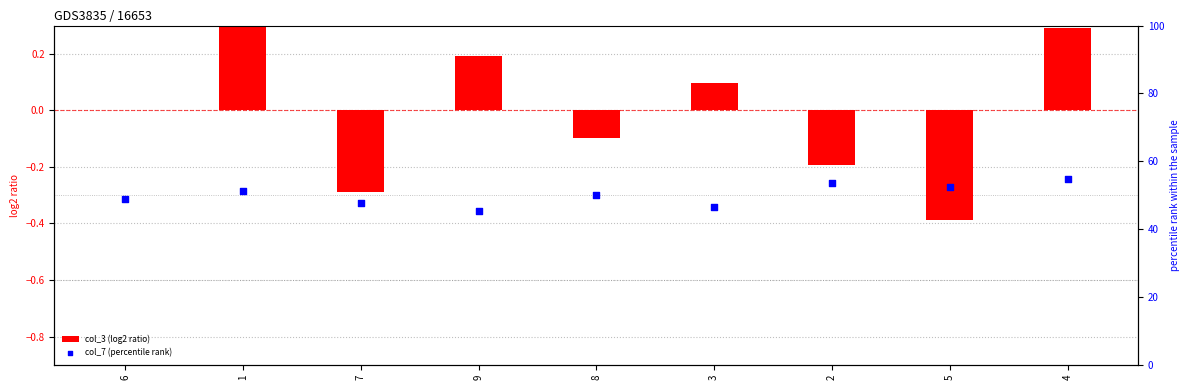

At which category is the sum across all series the highest?

4